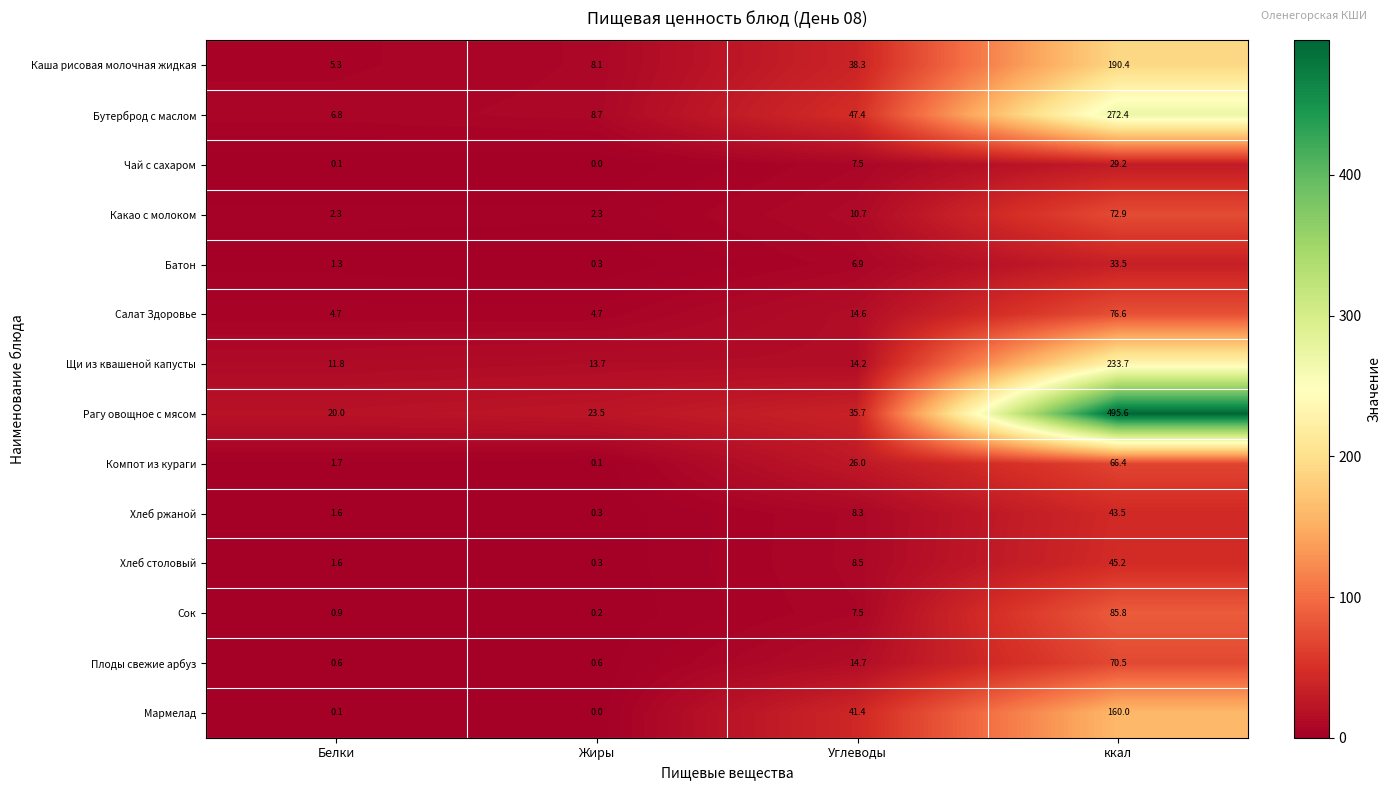

Rank the series by their maximum value, from lowest to highest.

Чай с сахаром, Батон, Хлеб ржаной, Хлеб столовый, Компот из кураги, Плоды свежие арбуз, Какао с молоком, Салат Здоровье, Сок, Мармелад, Каша рисовая молочная жидкая, Щи из квашеной капусты, Бутерброд с маслом, Рагу овощное с мясом